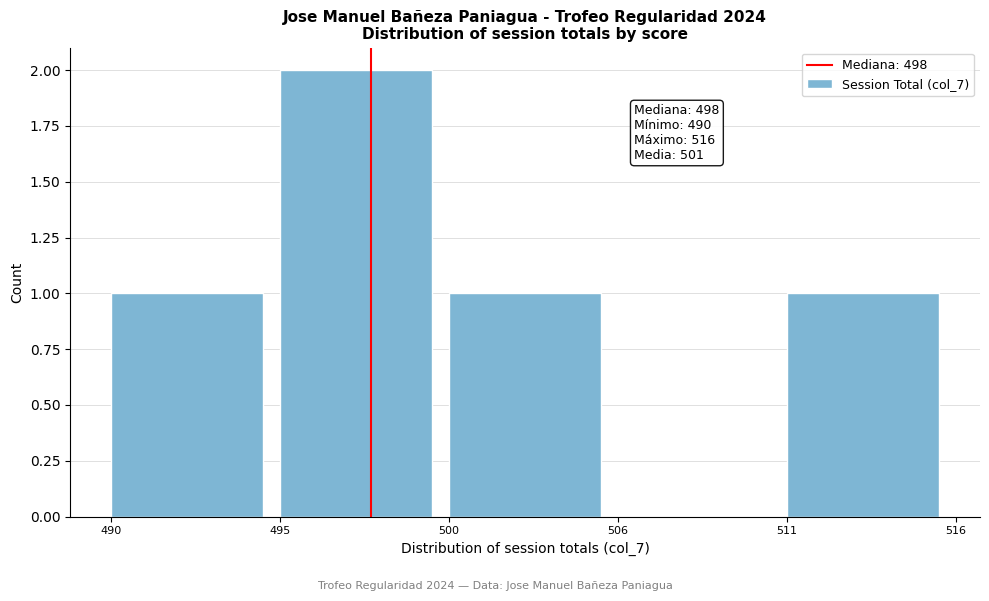

Reading left to right, transcribe all the data shown in this chart.

490=1	495=2	500=1	506=0	511=1